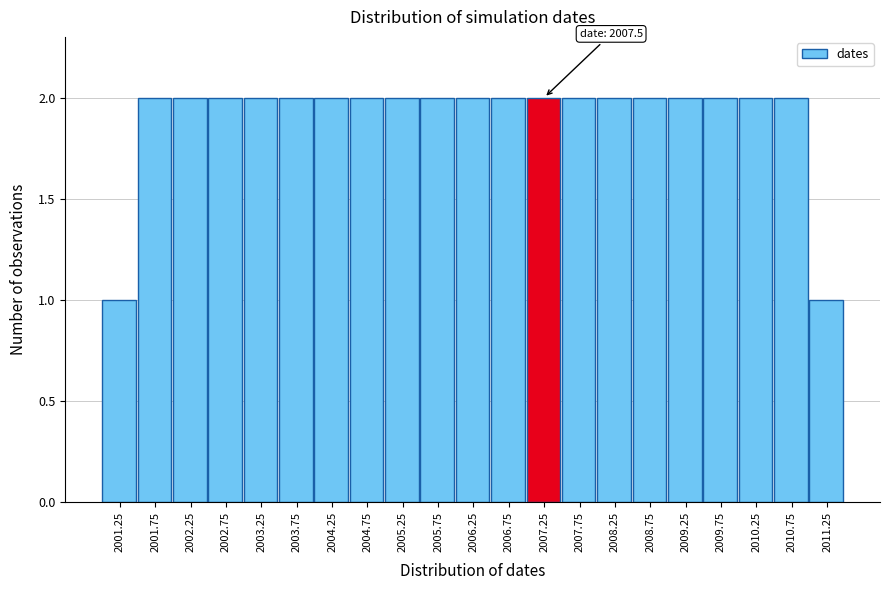

Reading left to right, what are all the values shown in this chart?

2001.25=1	2001.75=2	2002.25=2	2002.75=2	2003.25=2	2003.75=2	2004.25=2	2004.75=2	2005.25=2	2005.75=2	2006.25=2	2006.75=2	2007.25=2	2007.75=2	2008.25=2	2008.75=2	2009.25=2	2009.75=2	2010.25=2	2010.75=2	2011.25=1